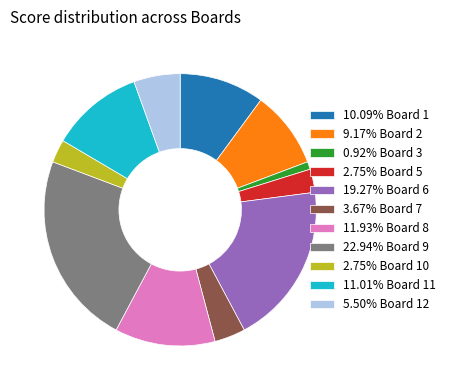

Do 2.75% Board 5 and 5.50% Board 12 together represent more than half of the pie?

No